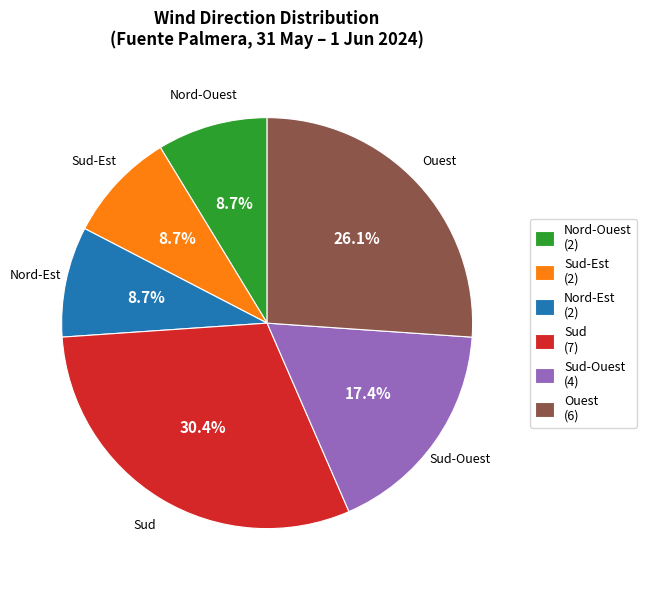

What portion of the pie excludes Sud-Ouest?

82.6%